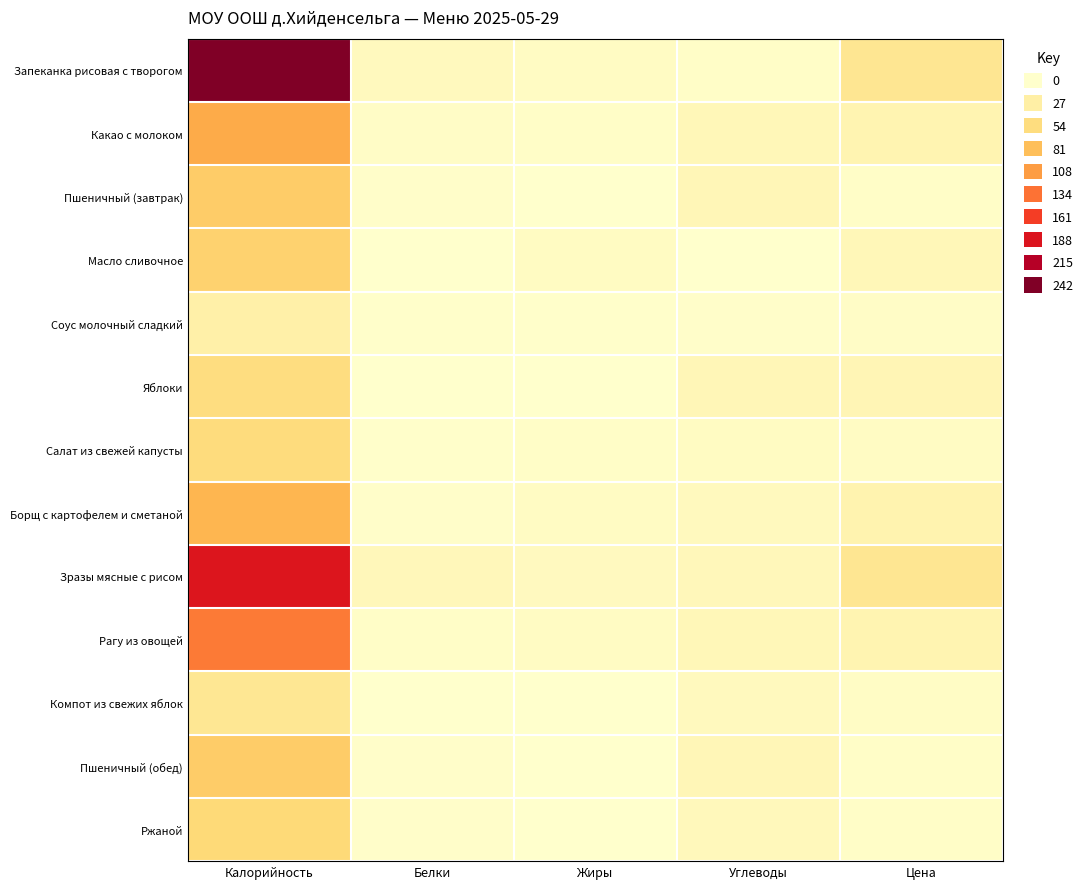

At which category is the sum across all series the highest?

Калорийность